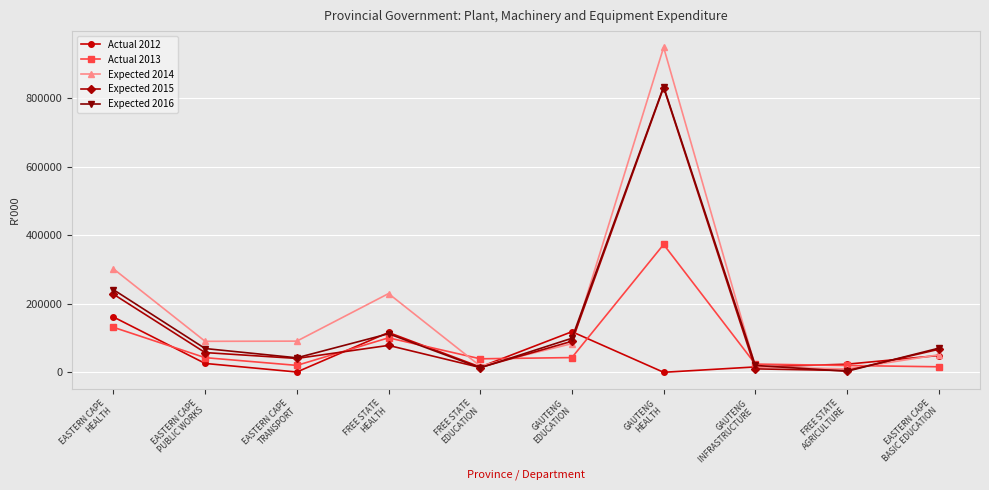

Which series has the widest spread of values?

Expected 2014